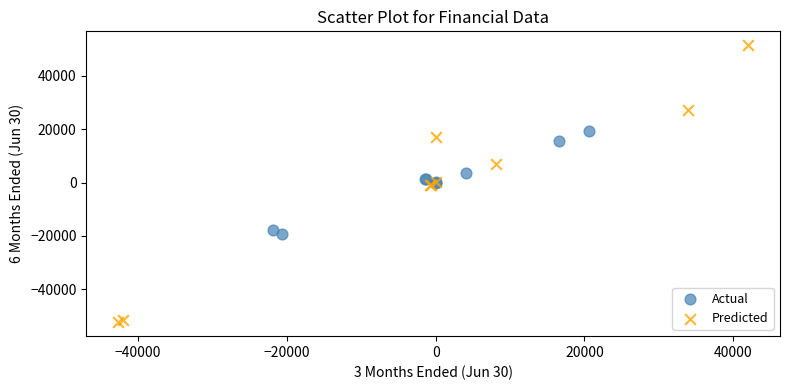

Which series contains the highest Y value?

Predicted